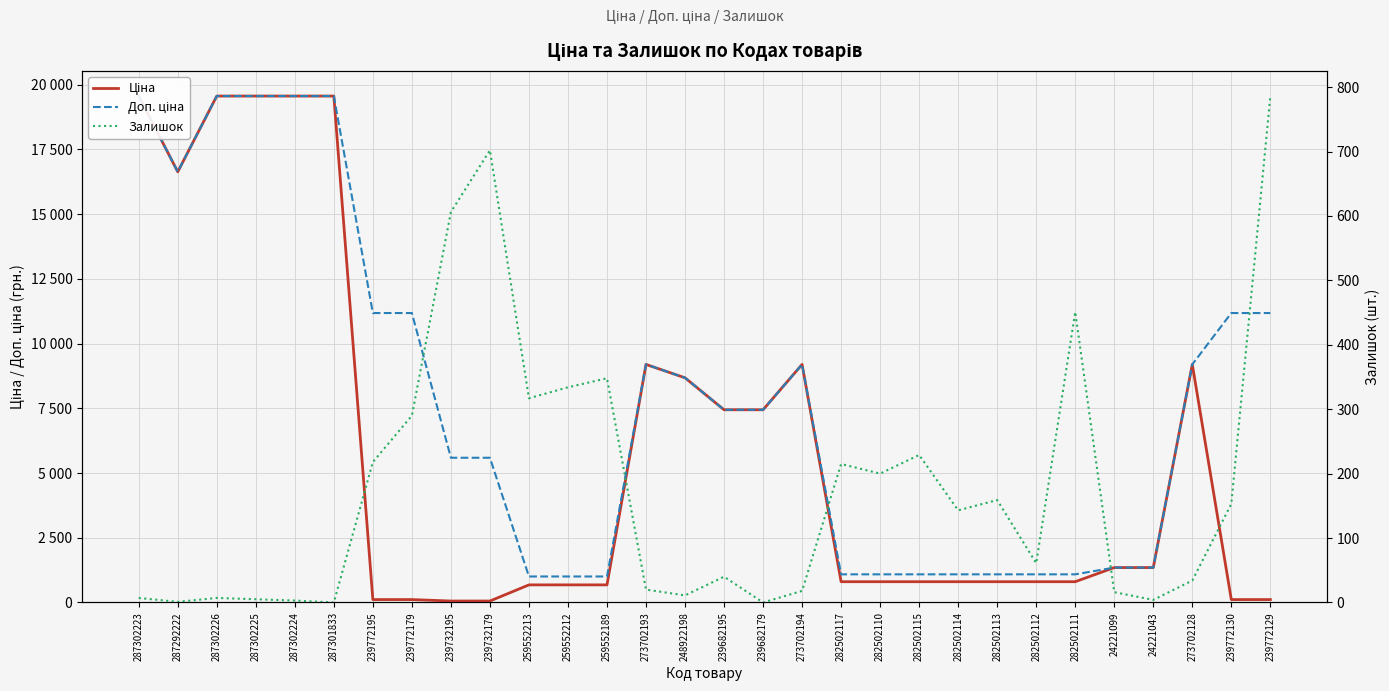

What is the sum of the Доп. ціна values at 282502110 and 287302224?

20651.9